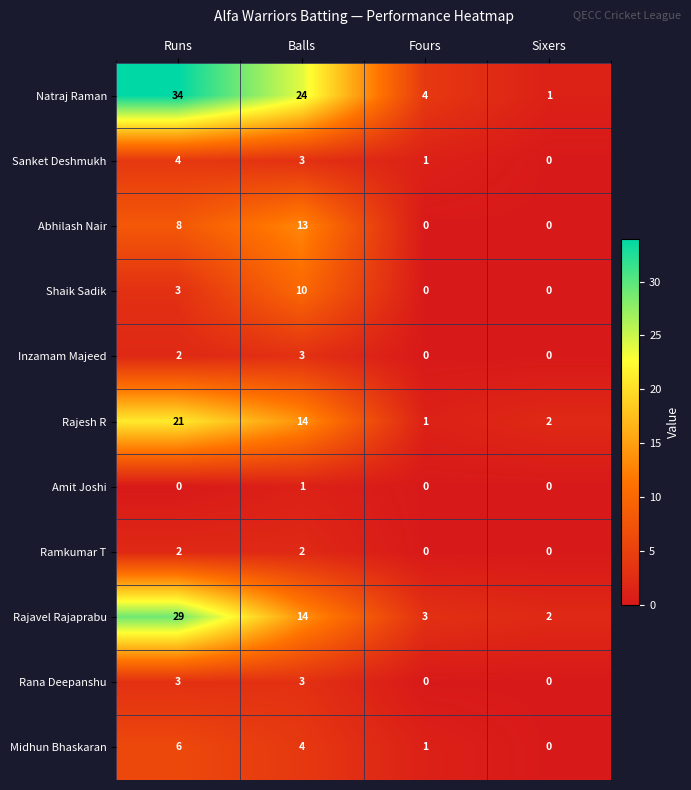

The Natraj Raman series shows 24 at Balls. True or false?

True